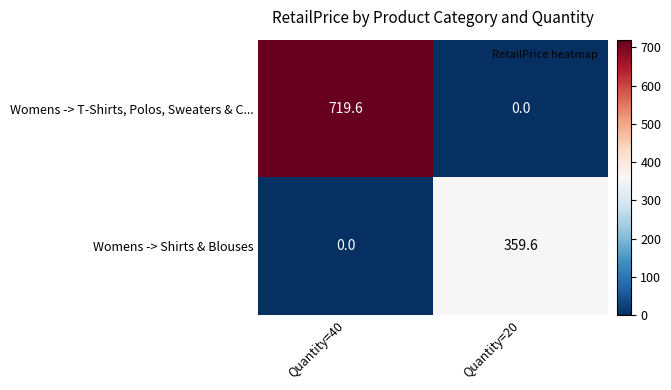

What is the total value across all series at Quantity=20?

359.6